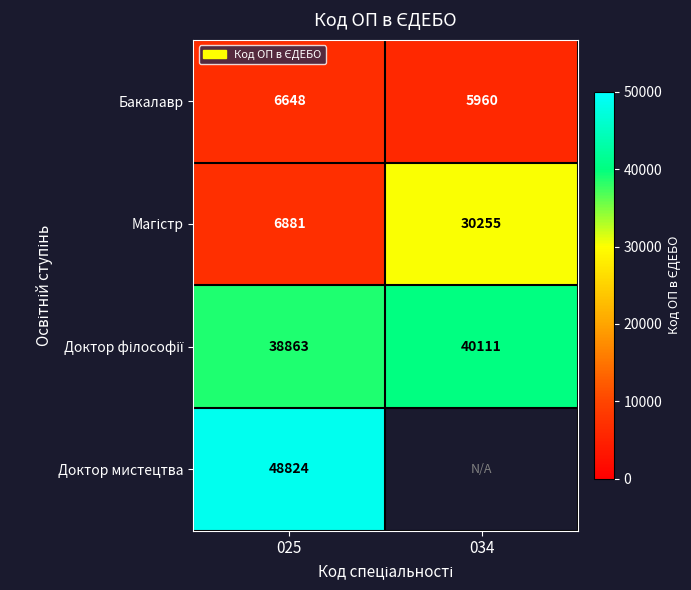

What is the approximate value of Бакалавр at 025?

6648